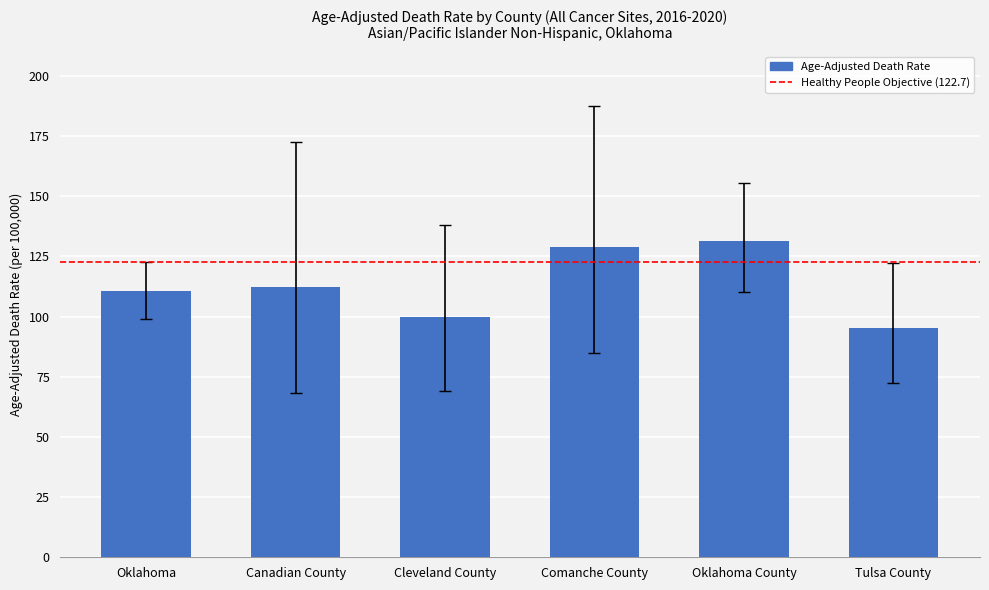

How many bars are there in total?

6